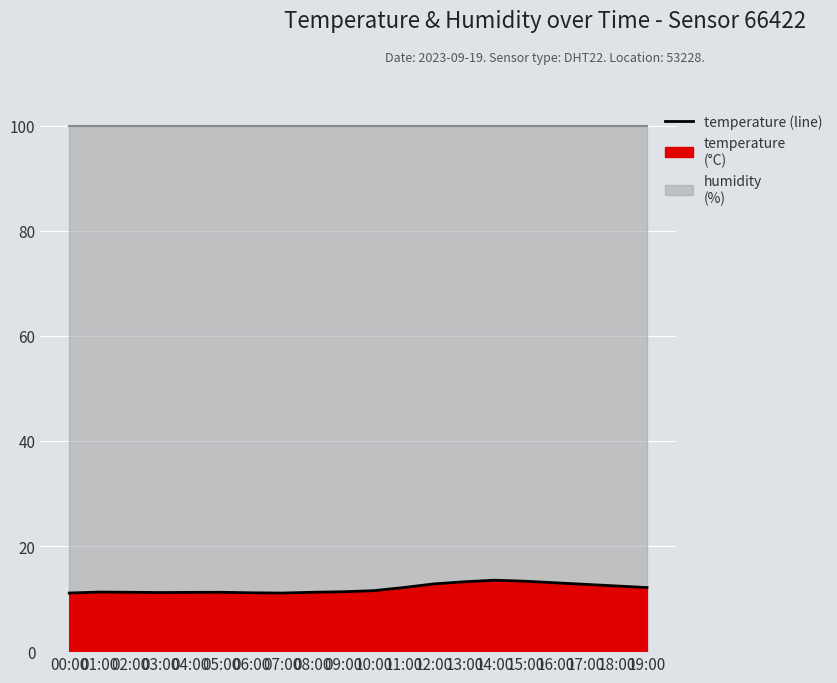

Which has a higher value, 15:00 or 17:00?

15:00